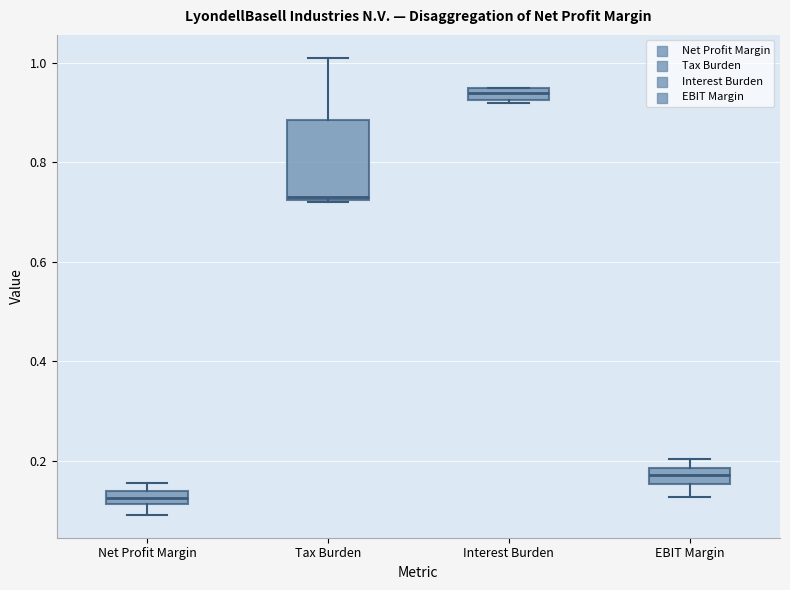

Where is the lower edge of the box for Net Profit Margin on the y-axis? The values are not printed on the chart, so give them approximately, as read against the axis.

0.12